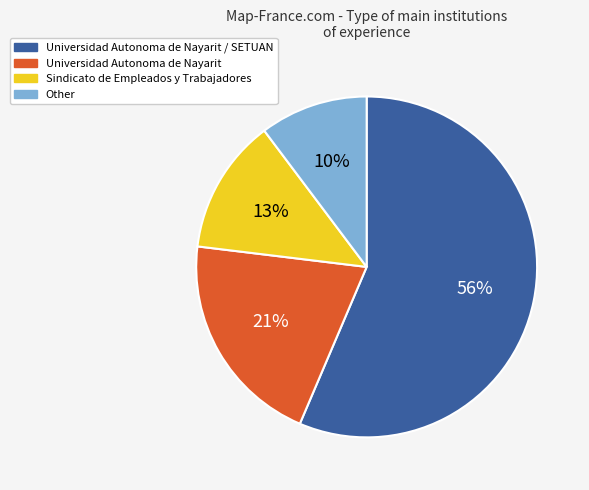

To the nearest percent, what portion does Sindicato de Empleados y Trabajadores represent?

13%